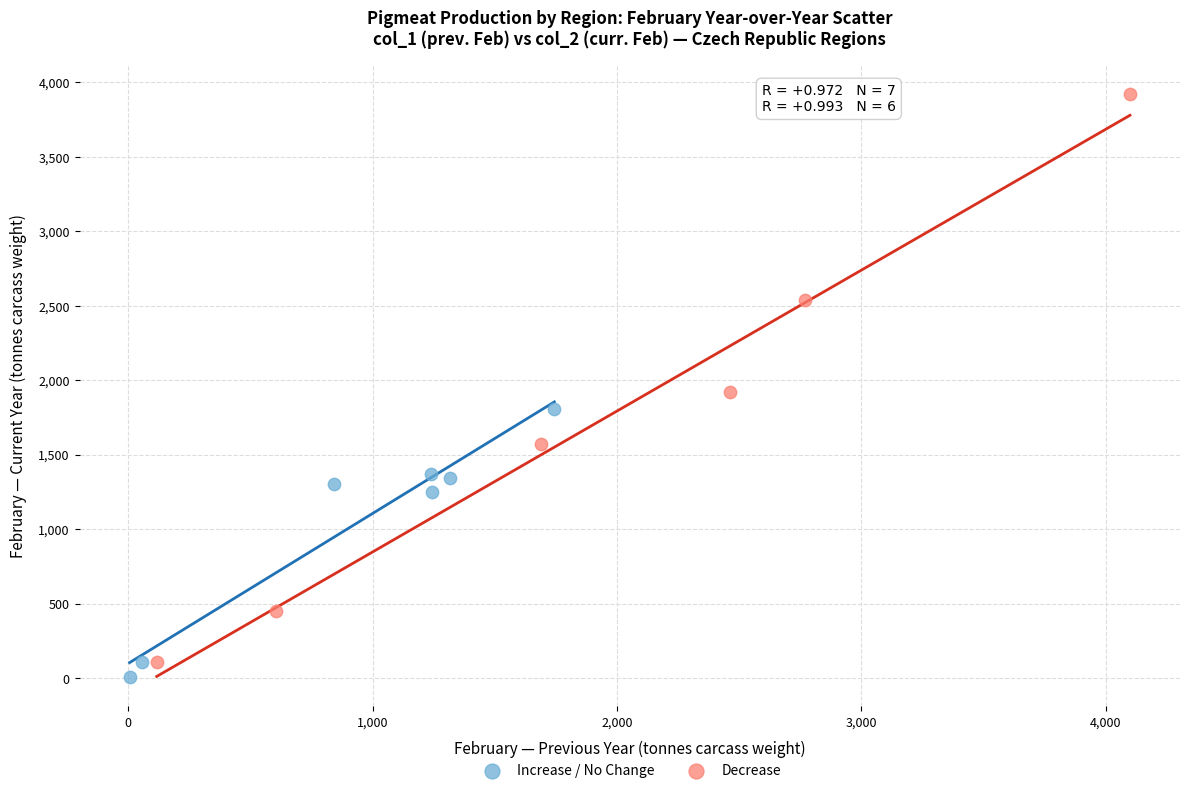

Which series has the largest Y range (max minus min)?

Decrease